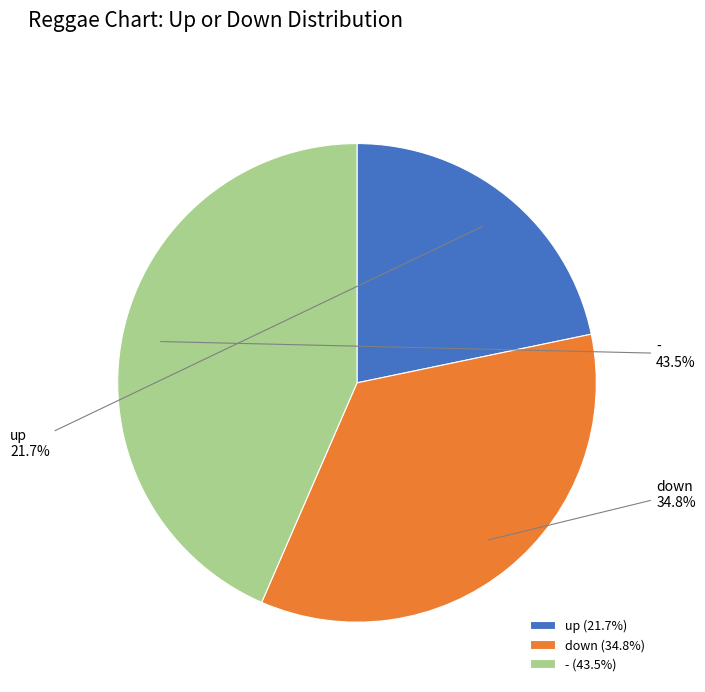

Is there a majority slice in this chart?

No